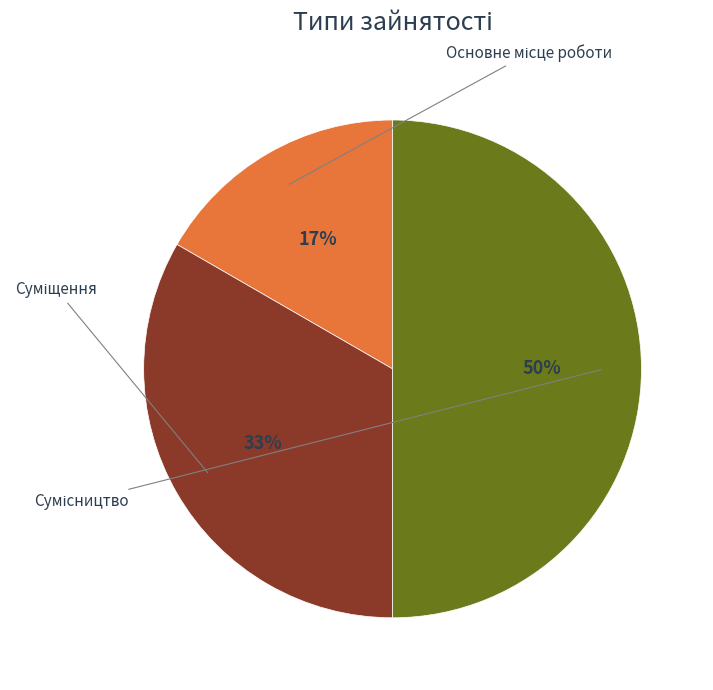

How many segments does this pie chart have?

3